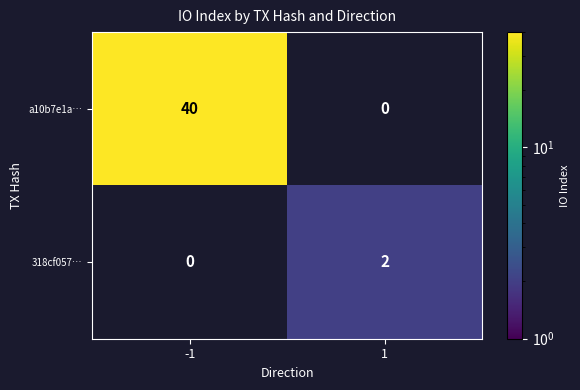

Is it true that a10b7e1a… equals 59 at -1?

False